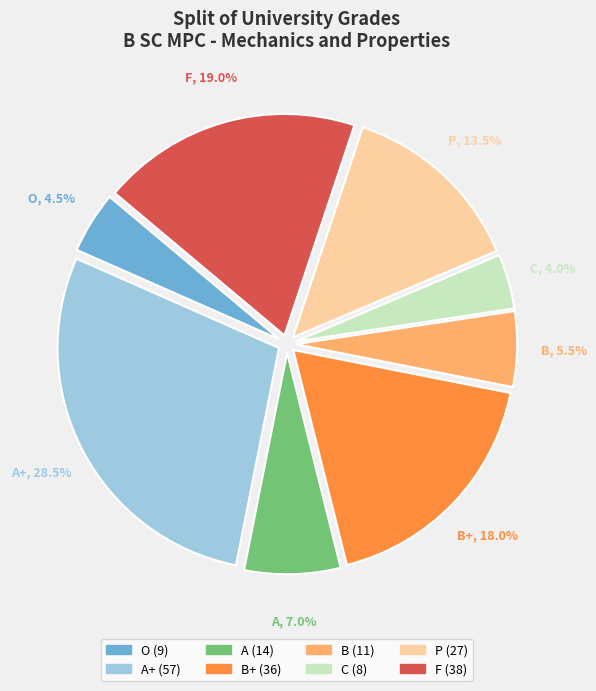

What portion of the pie excludes F?

81.0%